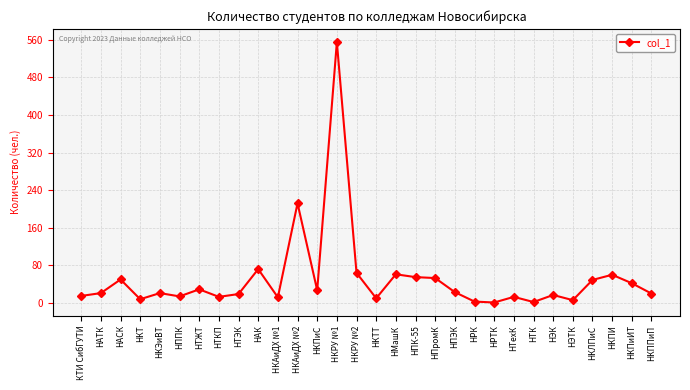

Where is the first local maximum?

НАСК